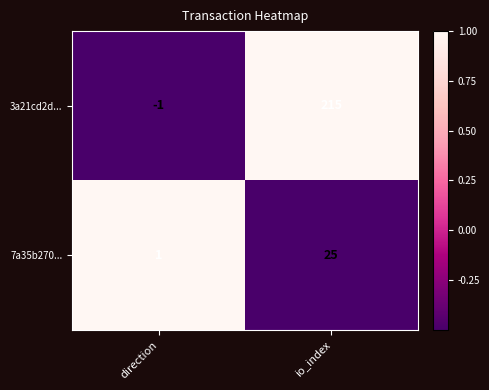

List the labels in order of 3a21cd2d... value, largest first.

io_index, direction